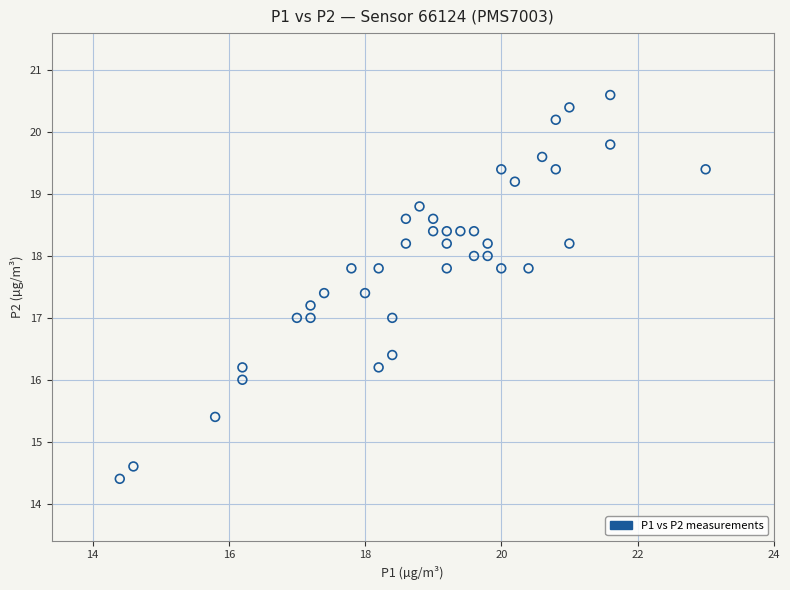

What is the range of X values (max minus min)?

8.6